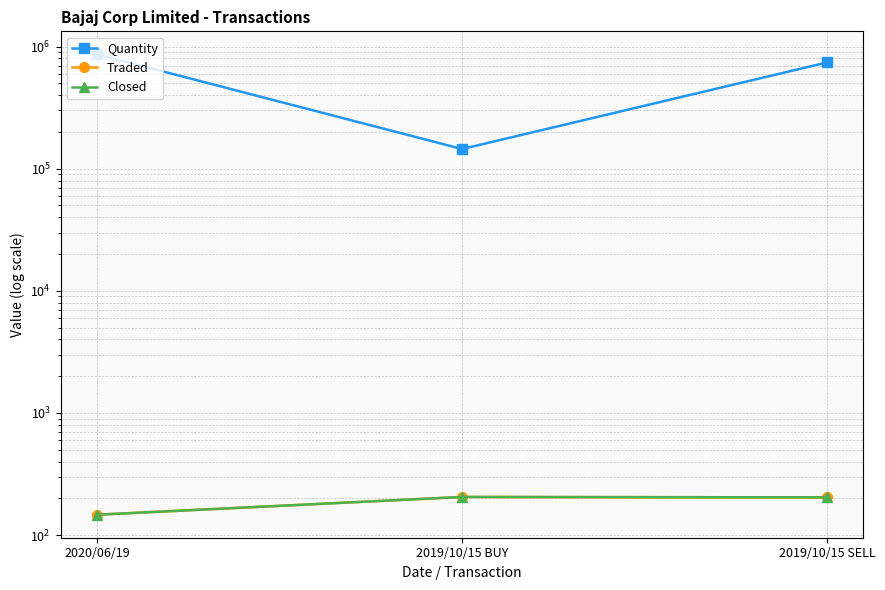

What is the difference between the maximum and minimum values in the Traded series?

58.3